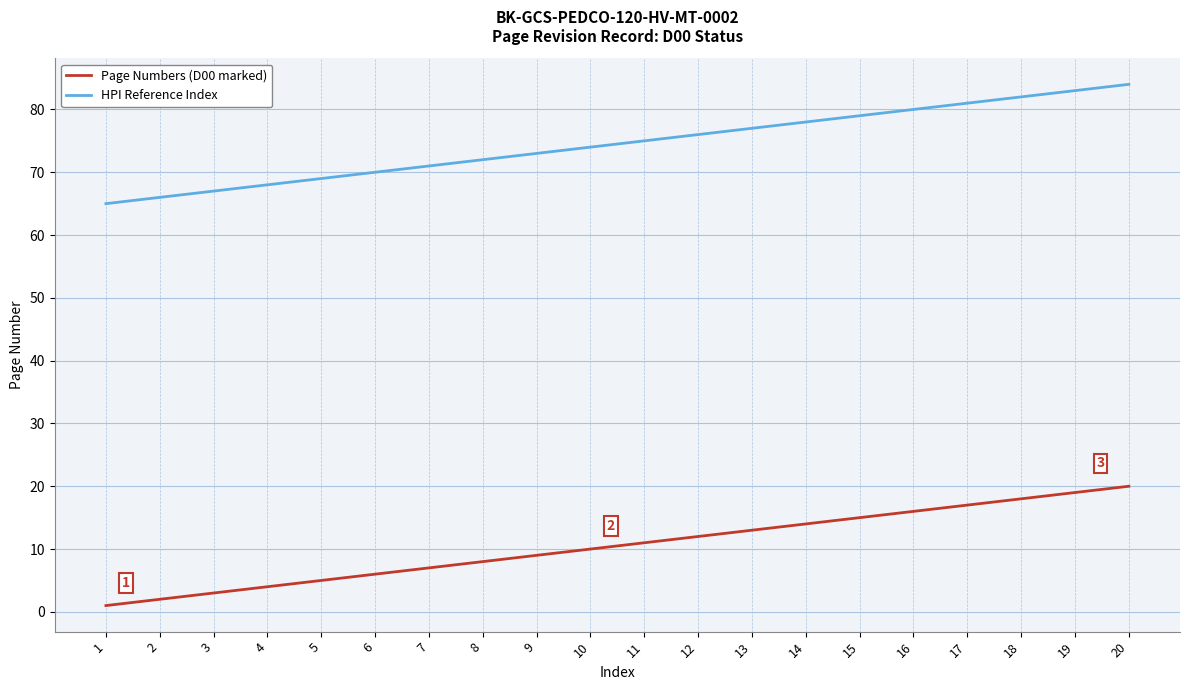

What is the minimum value shown in the chart?

1